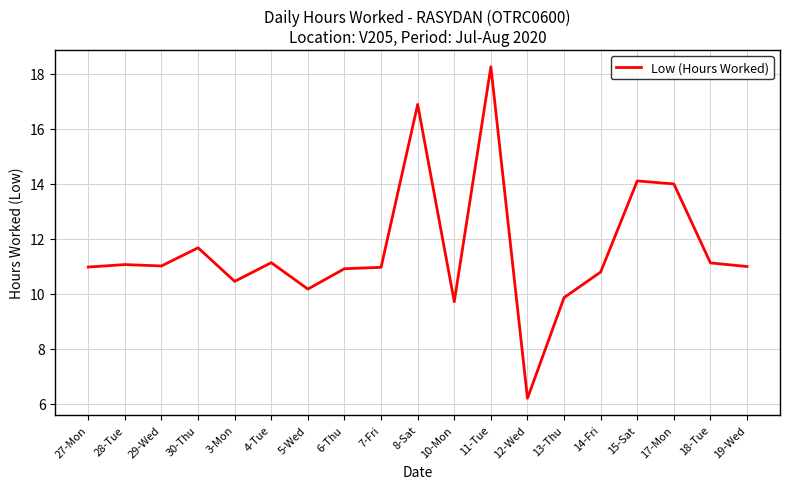

What is the difference between the values at 30-Thu and 28-Tue?

0.6